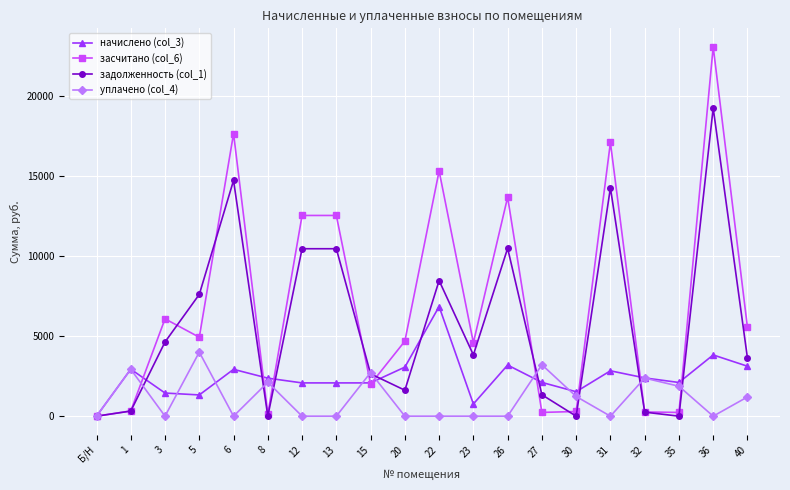

Which series has the widest spread of values?

засчитано (col_6)